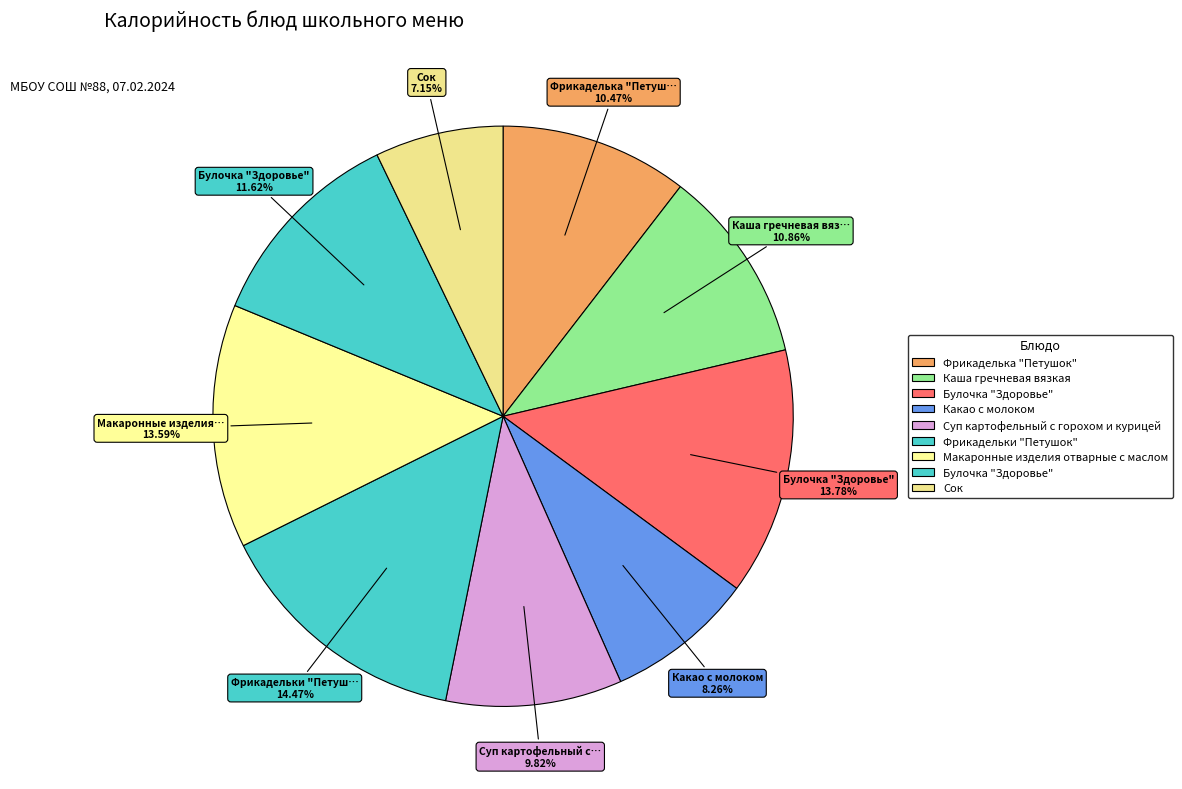

How many segments does this pie chart have?

9